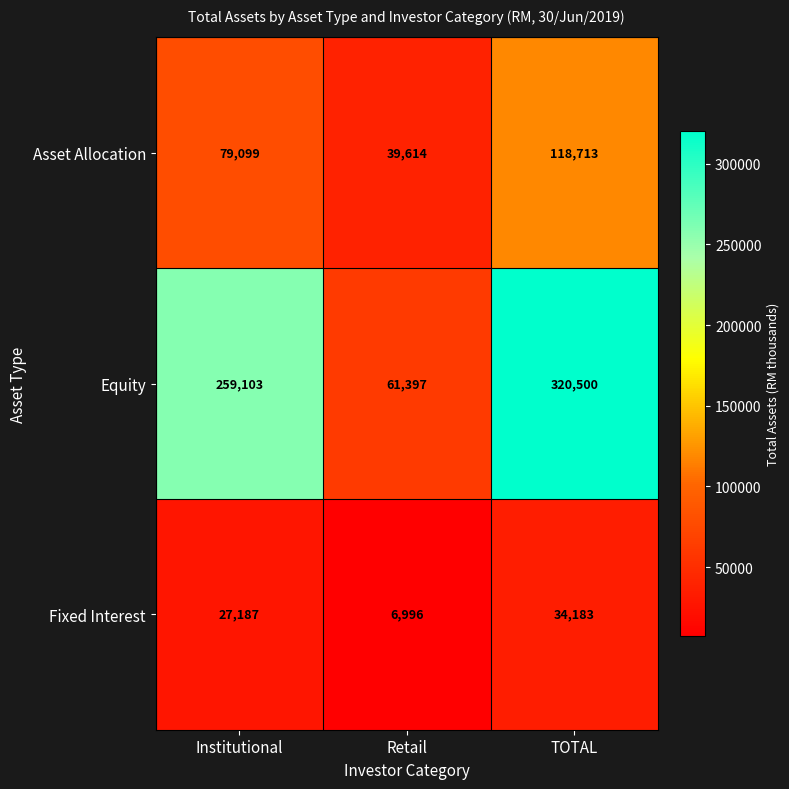

At Retail, list the series in order from largest to smallest.

Equity, Asset Allocation, Fixed Interest